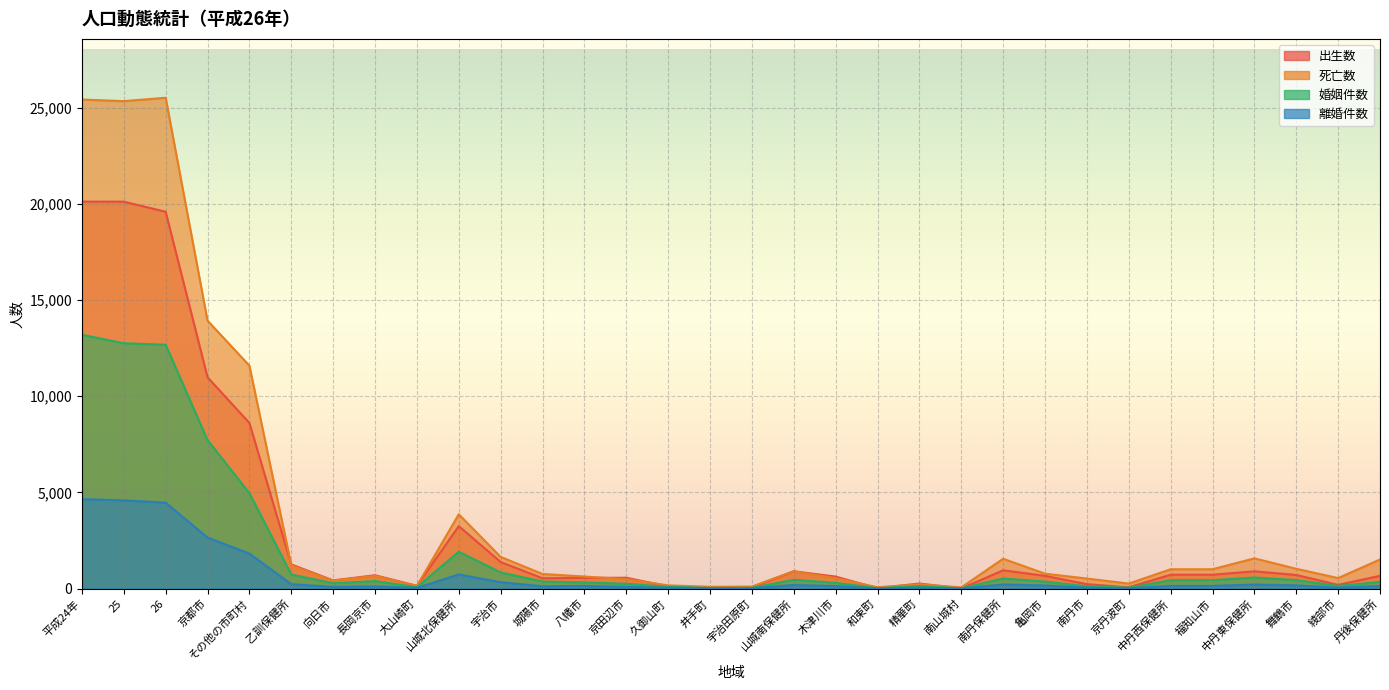

Between which two adjacent categories do 出生数 and 離婚件数 first intersect?

精華町 and 南山城村